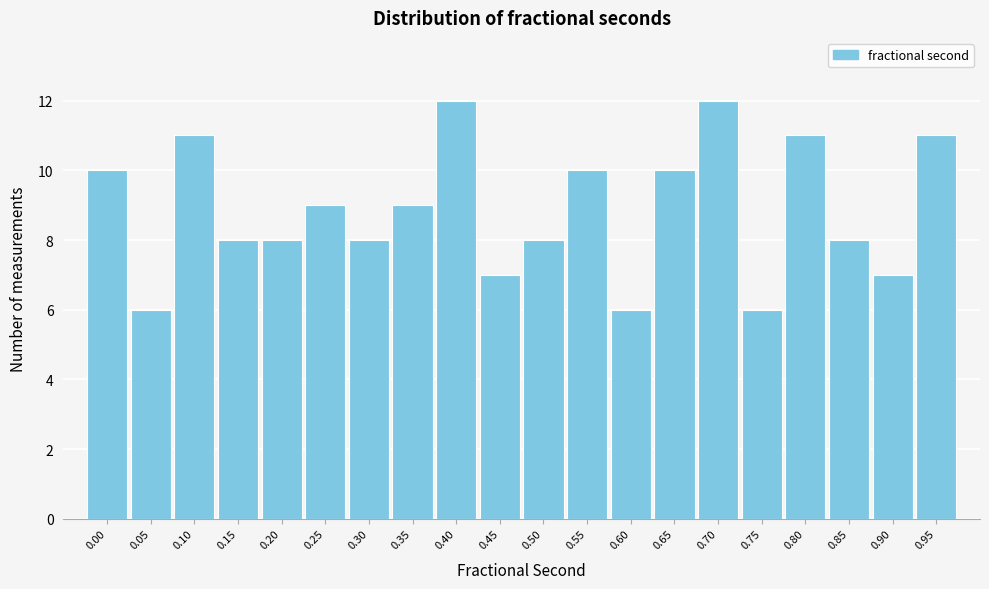

Reading right to left, extract all data points from this chart.

11	7	8	11	6	12	10	6	10	8	7	12	9	8	9	8	8	11	6	10